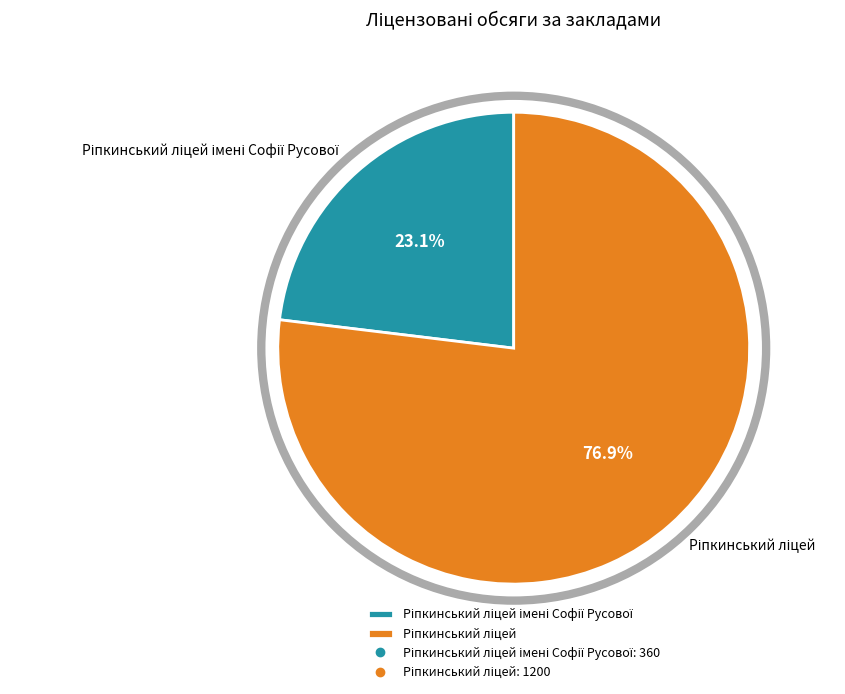

Is there any slice that represents more than half of the pie?

Yes